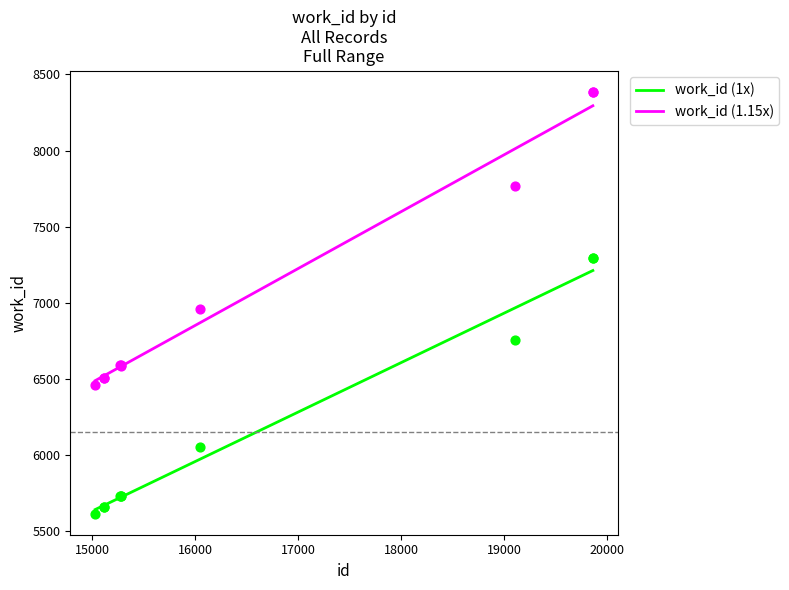

True or false: work_id (1x) and work_id (1.15x) cross at least once.

False